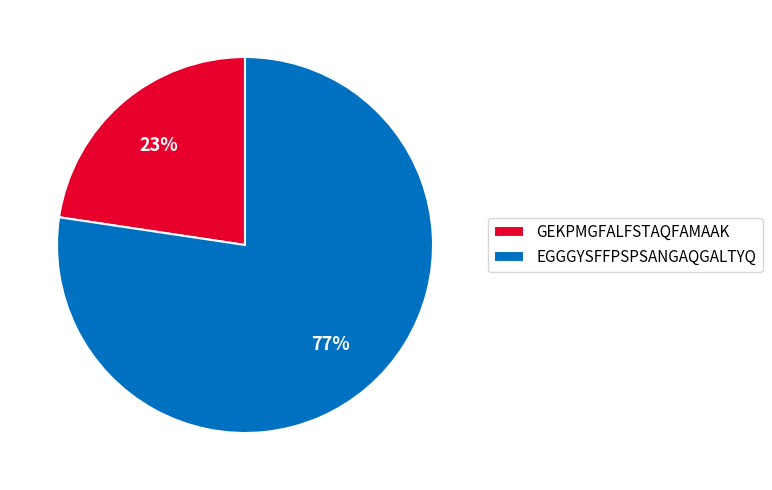

Which has a higher value, GEKPMGFALFSTAQFAMAAK or EGGGYSFFPSPSANGAQGALTYQ?

EGGGYSFFPSPSANGAQGALTYQ